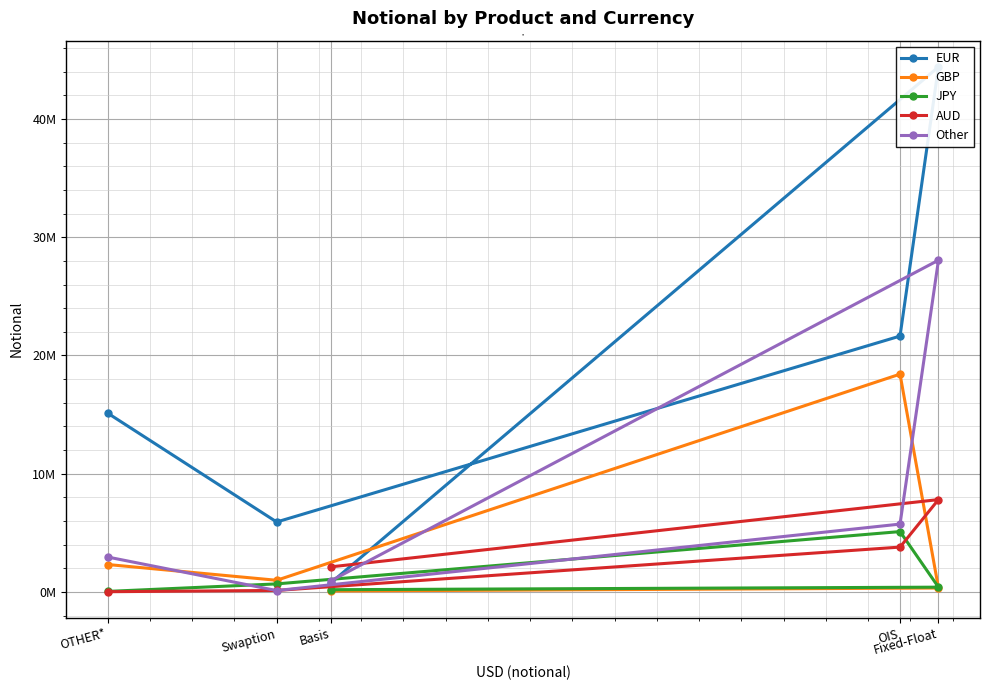

Which series changed the most between Fixed-Float and OIS?

EUR